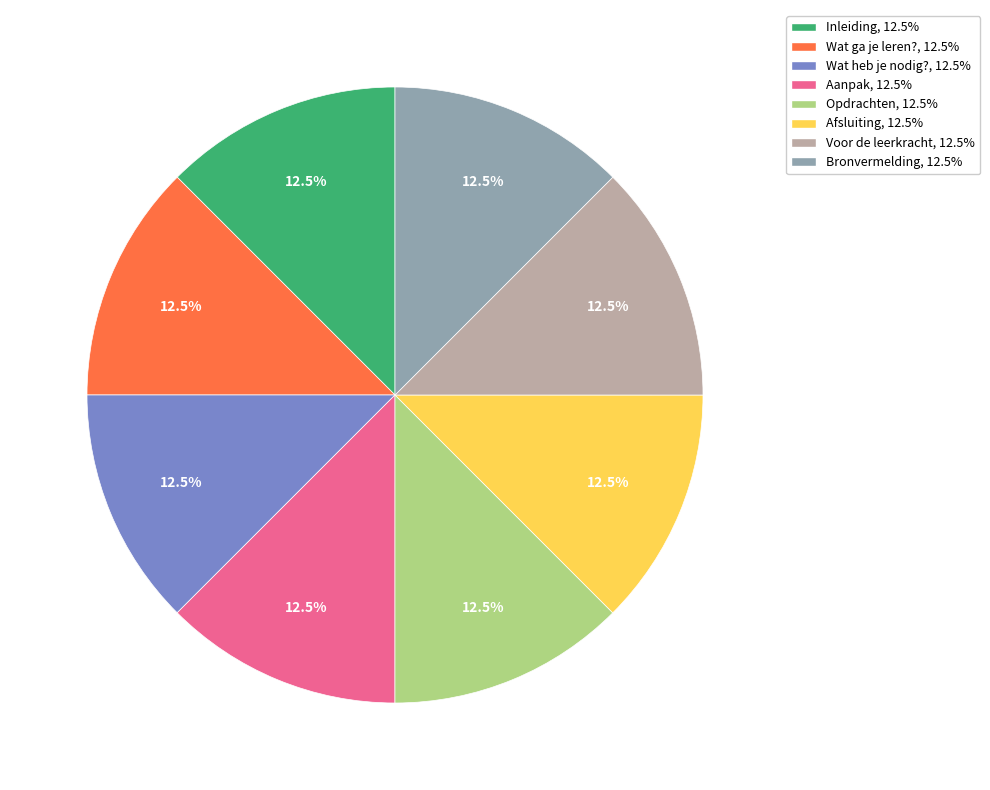

Approximately how many times larger is the value at Opdrachten compared to Wat heb je nodig??

1.0